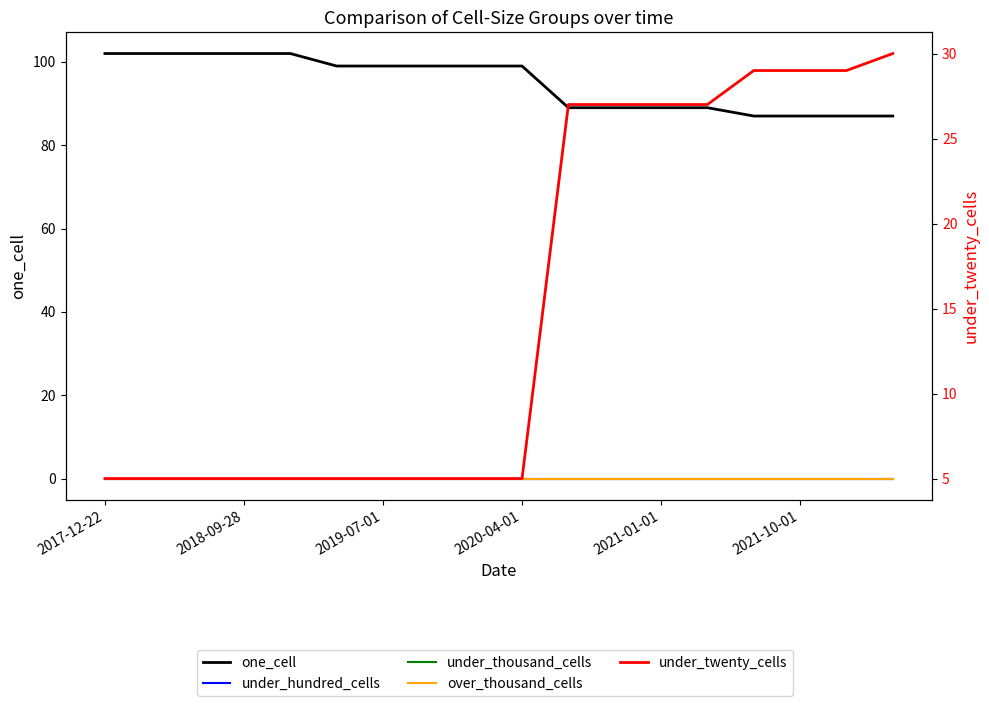

What is the difference between the maximum and minimum values in the under_twenty_cells series?

25